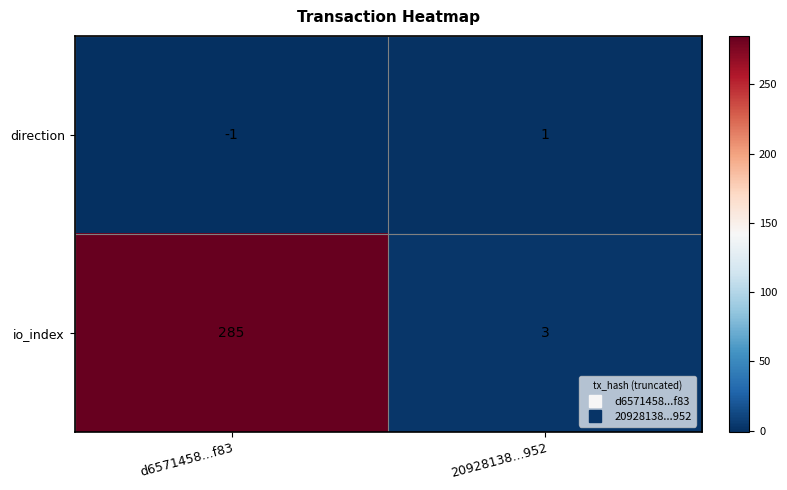

What is the spread (max minus min) of values at 20928138...952?

2